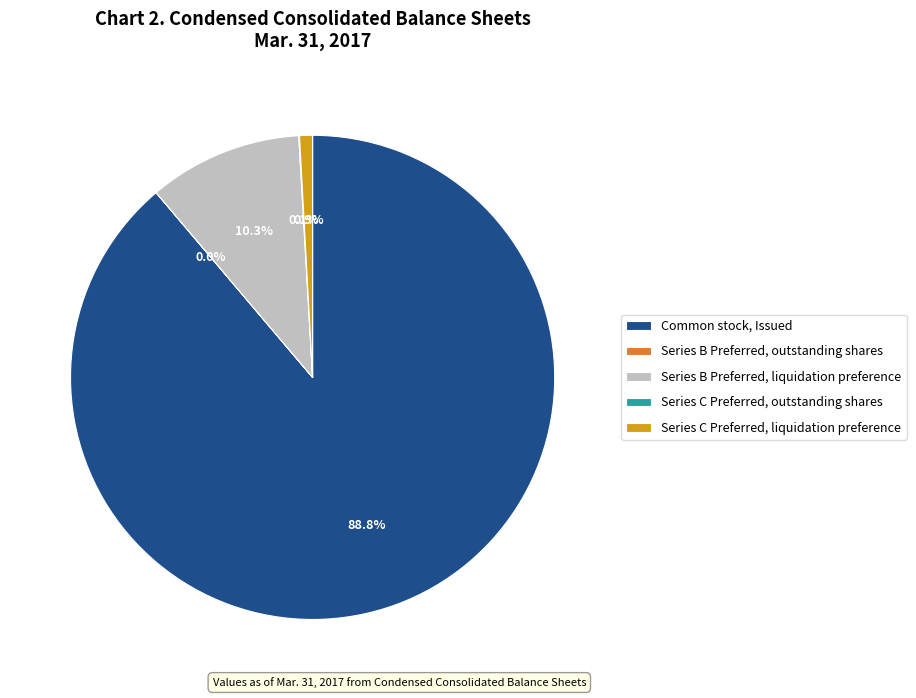

What portion of the pie excludes Series B Preferred, liquidation preference?

89.7%